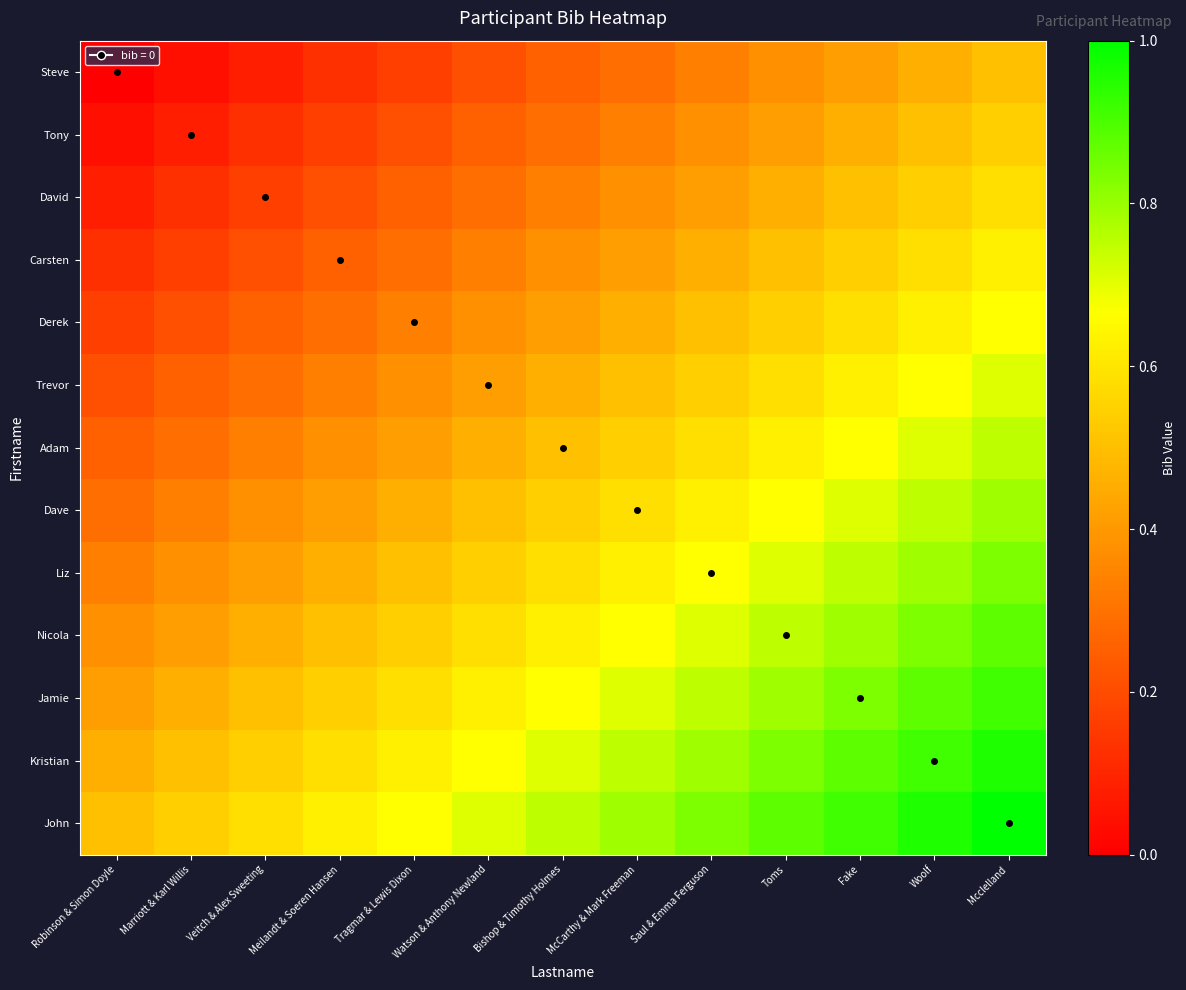

What is the maximum value shown in the chart?

1.0